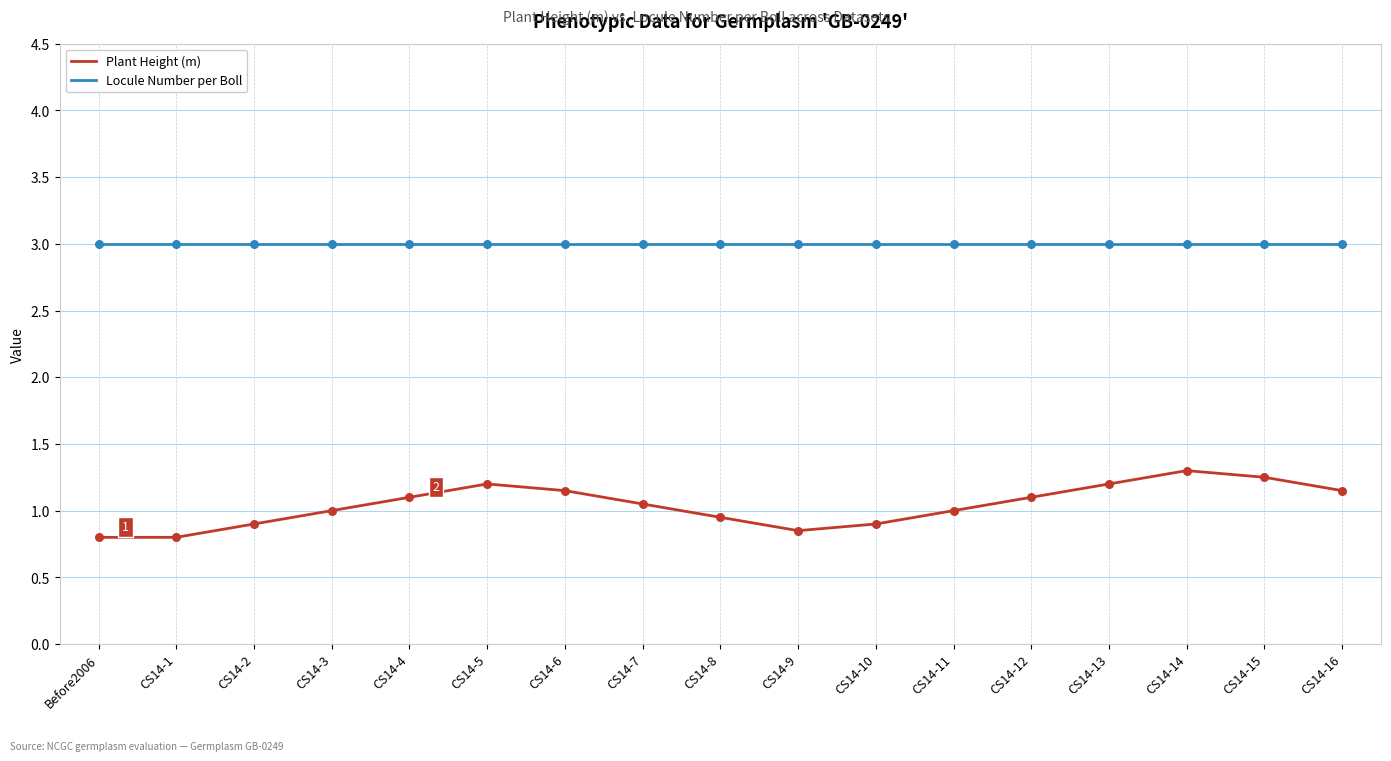

What is the difference between the highest and lowest values at CS14-2?

2.1